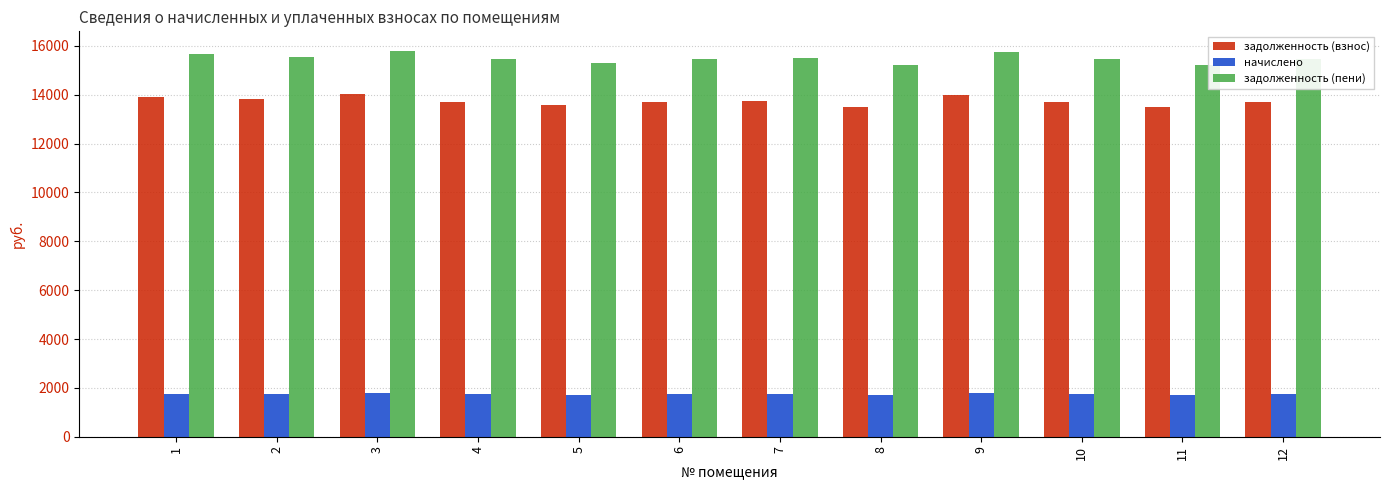

Which series has the largest total across all categories?

задолженность (пени)